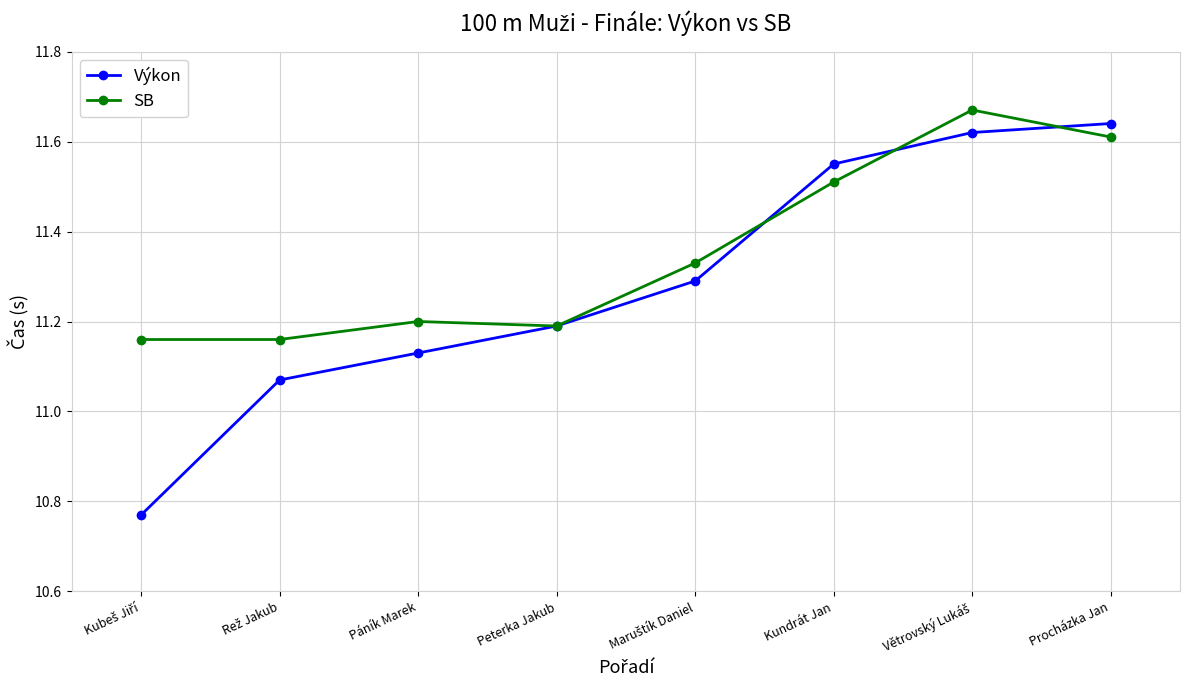

What is the label of the 5th point from the right?

Peterka Jakub